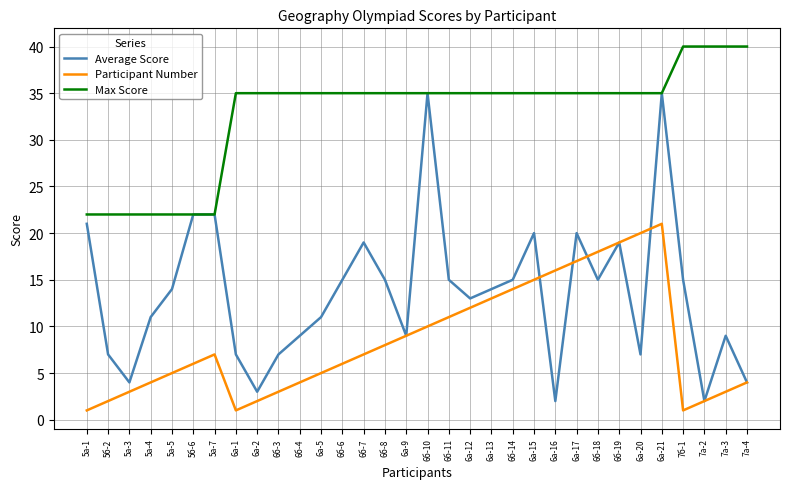

Reading left to right, transcribe all the data shown in this chart.

Average Score: 5а-1=21	5б-2=7	5а-3=4	5а-4=11	5а-5=14	5б-6=22	5а-7=22	6а-1=7	6а-2=3	6б-3=7	6б-4=9	6а-5=11	6б-6=15	6б-7=19	6б-8=15	6а-9=9	6б-10=35	6б-11=15	6а-12=13	6а-13=14	6б-14=15	6а-15=20	6а-16=2	6а-17=20	6б-18=15	6б-19=19	6а-20=7	6а-21=35	7б-1=15	7а-2=2	7а-3=9	7а-4=4
Participant Number: 5а-1=1	5б-2=2	5а-3=3	5а-4=4	5а-5=5	5б-6=6	5а-7=7	6а-1=1	6а-2=2	6б-3=3	6б-4=4	6а-5=5	6б-6=6	6б-7=7	6б-8=8	6а-9=9	6б-10=10	6б-11=11	6а-12=12	6а-13=13	6б-14=14	6а-15=15	6а-16=16	6а-17=17	6б-18=18	6б-19=19	6а-20=20	6а-21=21	7б-1=1	7а-2=2	7а-3=3	7а-4=4
Max Score: 5а-1=22	5б-2=22	5а-3=22	5а-4=22	5а-5=22	5б-6=22	5а-7=22	6а-1=35	6а-2=35	6б-3=35	6б-4=35	6а-5=35	6б-6=35	6б-7=35	6б-8=35	6а-9=35	6б-10=35	6б-11=35	6а-12=35	6а-13=35	6б-14=35	6а-15=35	6а-16=35	6а-17=35	6б-18=35	6б-19=35	6а-20=35	6а-21=35	7б-1=40	7а-2=40	7а-3=40	7а-4=40